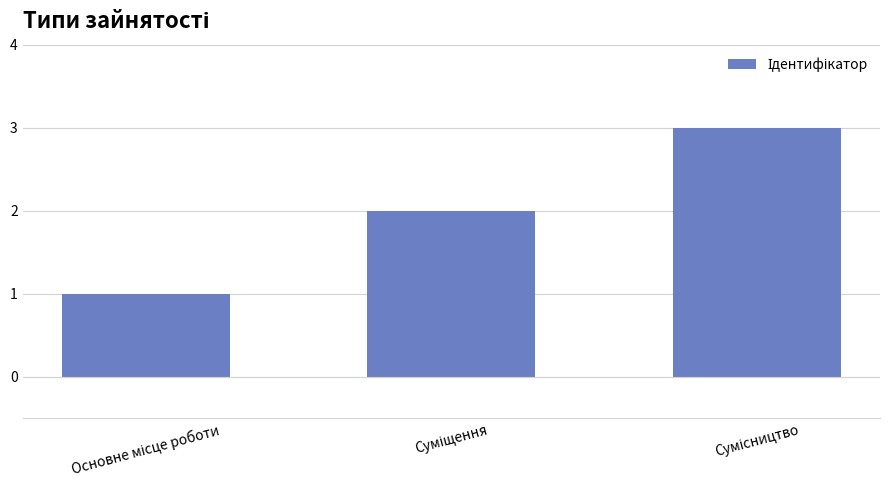

Reading left to right, list all the values displayed in this chart.

1	2	3